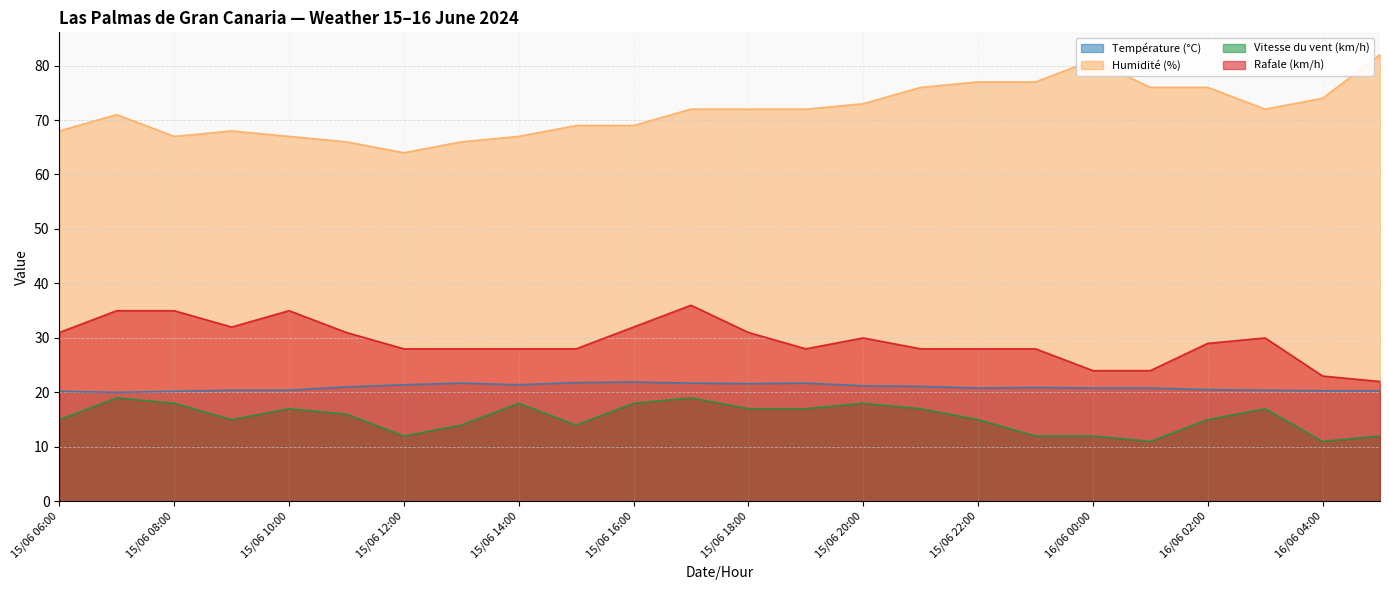

Reading left to right, list all the values displayed in this chart.

Température (°C): 15/06 06:00=20.2	15/06 07:00=20.0	15/06 08:00=20.2	15/06 09:00=20.4	15/06 10:00=20.4	15/06 11:00=21.0	15/06 12:00=21.4	15/06 13:00=21.7	15/06 14:00=21.4	15/06 15:00=21.8	15/06 16:00=21.9	15/06 17:00=21.7	15/06 18:00=21.6	15/06 19:00=21.7	15/06 20:00=21.2	15/06 21:00=21.1	15/06 22:00=20.8	15/06 23:00=20.9	16/06 00:00=20.8	16/06 01:00=20.8	16/06 02:00=20.5	16/06 03:00=20.4	16/06 04:00=20.3	16/06 05:00=20.3
Humidité (%): 15/06 06:00=68.0	15/06 07:00=71.0	15/06 08:00=67.0	15/06 09:00=68.0	15/06 10:00=67.0	15/06 11:00=66.0	15/06 12:00=64.0	15/06 13:00=66.0	15/06 14:00=67.0	15/06 15:00=69.0	15/06 16:00=69.0	15/06 17:00=72.0	15/06 18:00=72.0	15/06 19:00=72.0	15/06 20:00=73.0	15/06 21:00=76.0	15/06 22:00=77.0	15/06 23:00=77.0	16/06 00:00=81.0	16/06 01:00=76.0	16/06 02:00=76.0	16/06 03:00=72.0	16/06 04:00=74.0	16/06 05:00=82.0
Vitesse du vent (km/h): 15/06 06:00=15.0	15/06 07:00=19.0	15/06 08:00=18.0	15/06 09:00=15.0	15/06 10:00=17.0	15/06 11:00=16.0	15/06 12:00=12.0	15/06 13:00=14.0	15/06 14:00=18.0	15/06 15:00=14.0	15/06 16:00=18.0	15/06 17:00=19.0	15/06 18:00=17.0	15/06 19:00=17.0	15/06 20:00=18.0	15/06 21:00=17.0	15/06 22:00=15.0	15/06 23:00=12.0	16/06 00:00=12.0	16/06 01:00=11.0	16/06 02:00=15.0	16/06 03:00=17.0	16/06 04:00=11.0	16/06 05:00=12.0
Rafale (km/h): 15/06 06:00=31.0	15/06 07:00=35.0	15/06 08:00=35.0	15/06 09:00=32.0	15/06 10:00=35.0	15/06 11:00=31.0	15/06 12:00=28.0	15/06 13:00=28.0	15/06 14:00=28.0	15/06 15:00=28.0	15/06 16:00=32.0	15/06 17:00=36.0	15/06 18:00=31.0	15/06 19:00=28.0	15/06 20:00=30.0	15/06 21:00=28.0	15/06 22:00=28.0	15/06 23:00=28.0	16/06 00:00=24.0	16/06 01:00=24.0	16/06 02:00=29.0	16/06 03:00=30.0	16/06 04:00=23.0	16/06 05:00=22.0